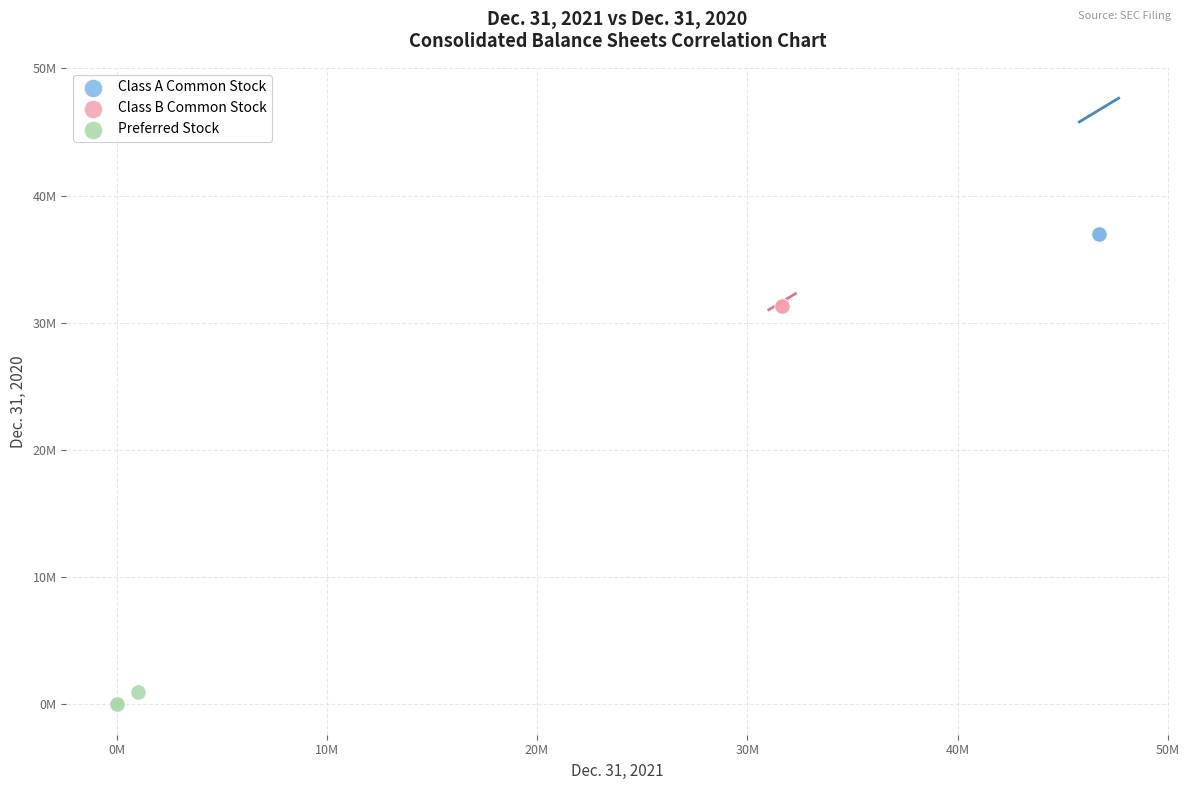

What are all the series names shown in the legend?

Class A Common Stock, Class B Common Stock, Preferred Stock